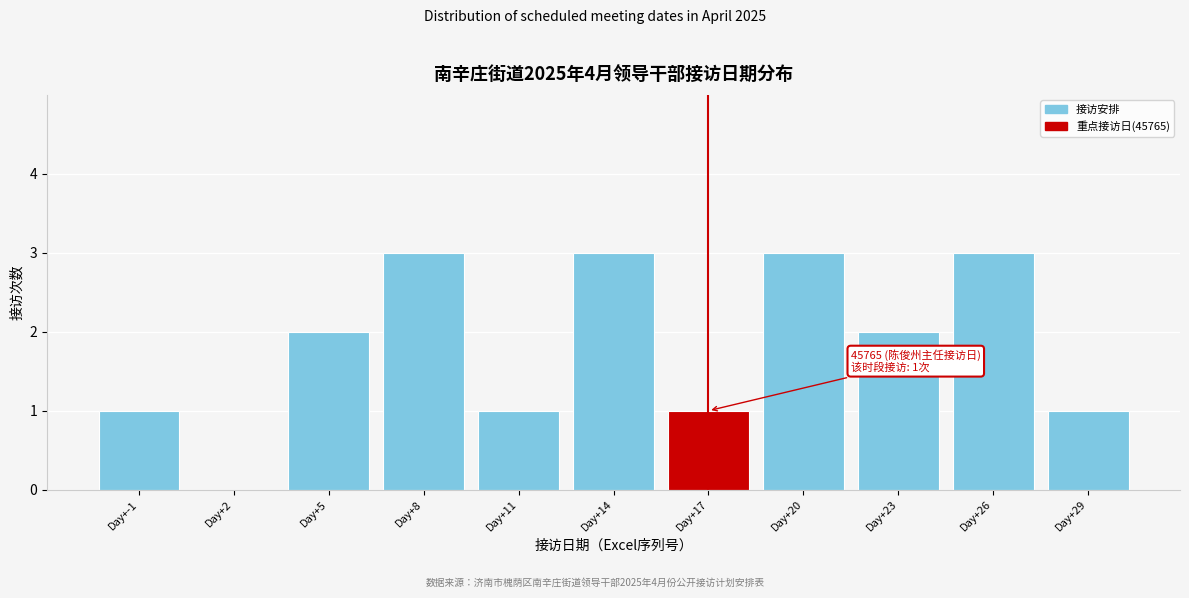

Reading left to right, transcribe all the data shown in this chart.

Day+-1=1	Day+2=0	Day+5=2	Day+8=3	Day+11=1	Day+14=3	Day+17=1	Day+20=3	Day+23=2	Day+26=3	Day+29=1